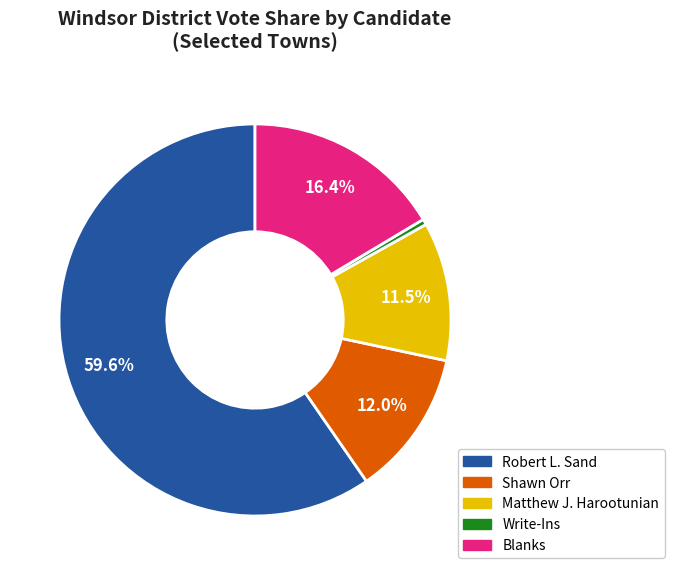

Which has a higher value, Matthew J. Harootunian or Write-Ins?

Matthew J. Harootunian